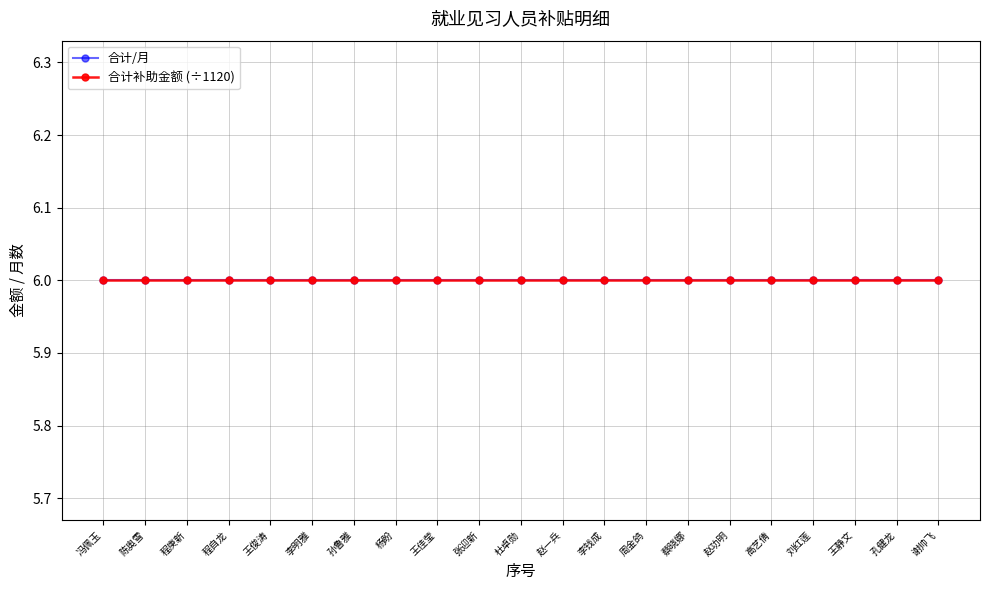

At which category is the sum across all series the highest?

冯佩玉